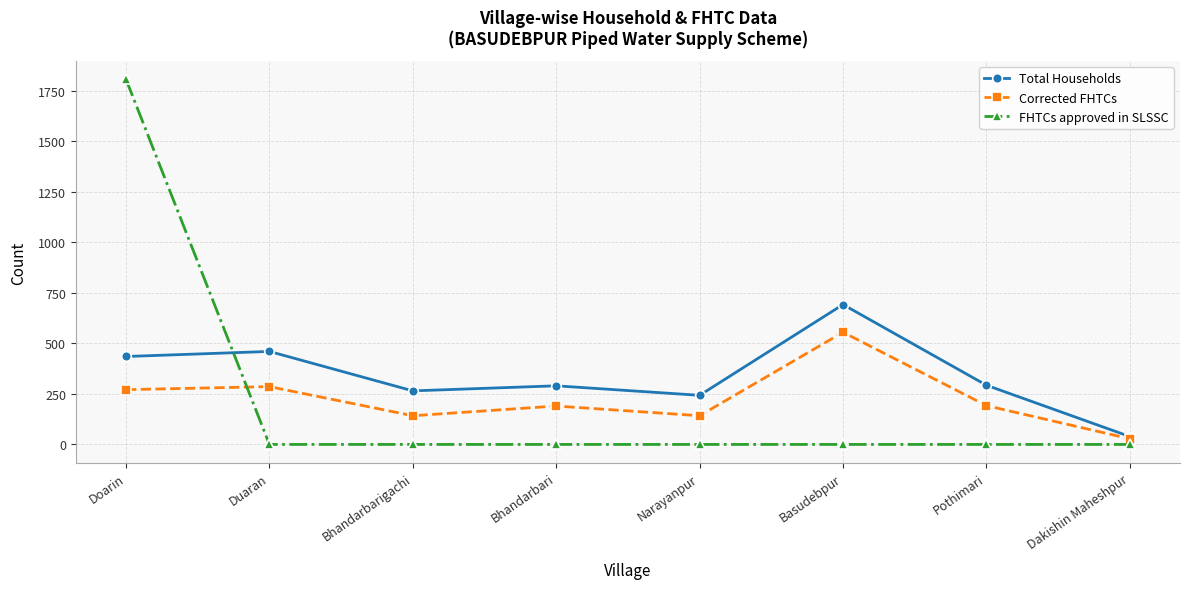

What is the lowest value of the Total Households series?

39